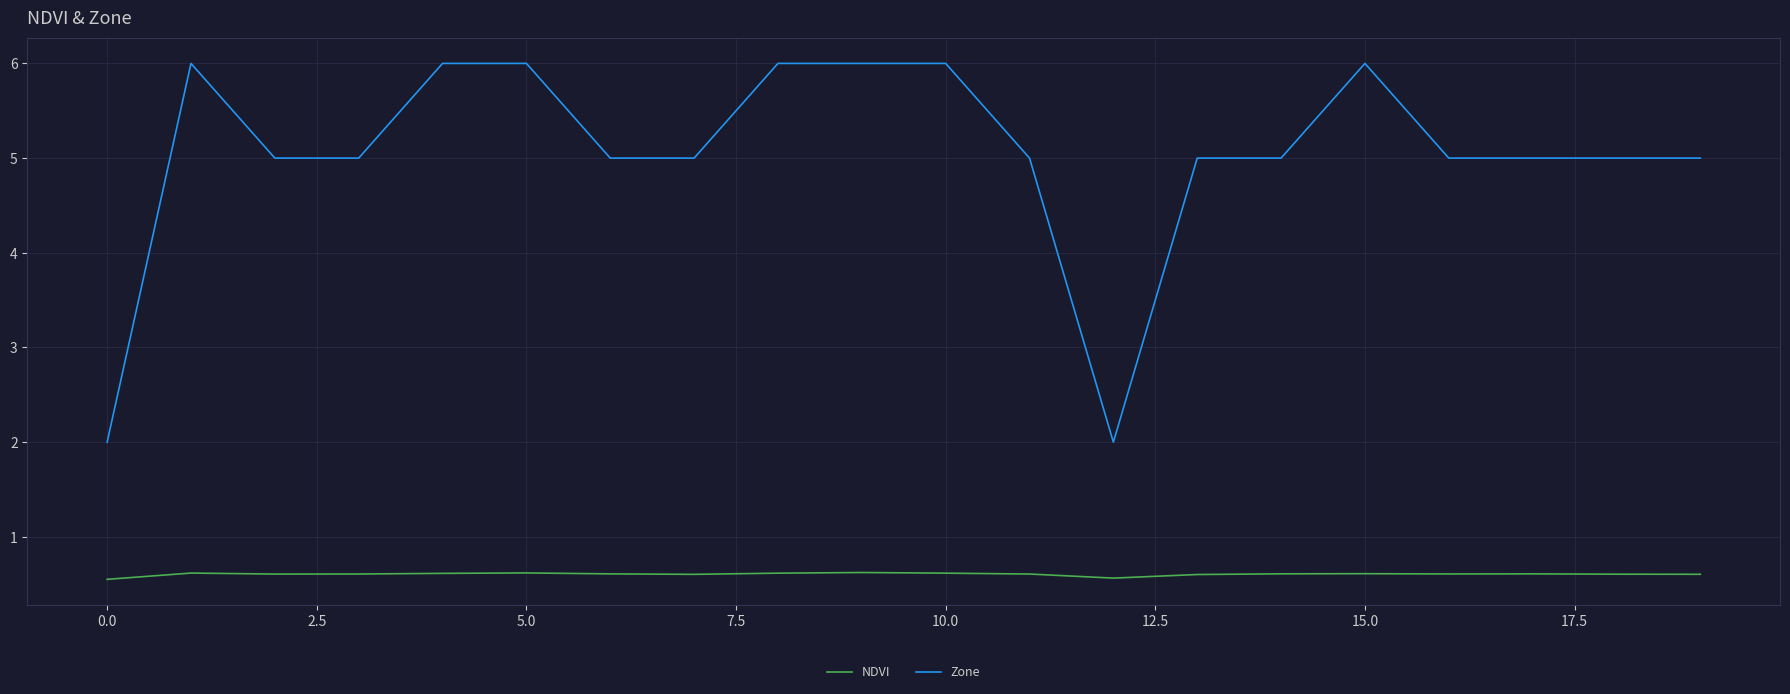

Which series has the largest total across all categories?

Zone